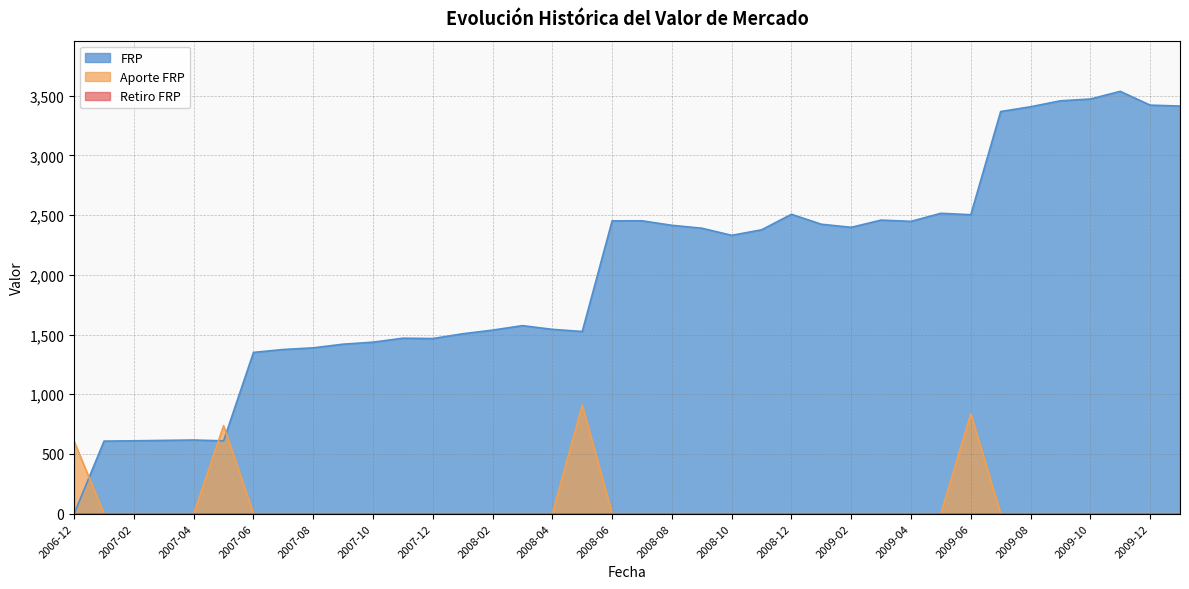

Where is Aporte FRP nearest to the value 454?

2006-12